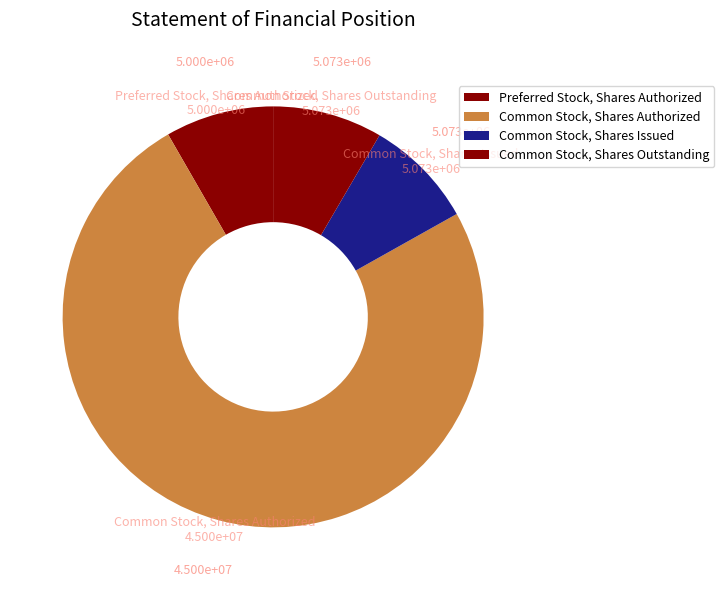

What is the total percentage of Preferred Stock, Shares Authorized and Common Stock, Shares Issued?

16.7%